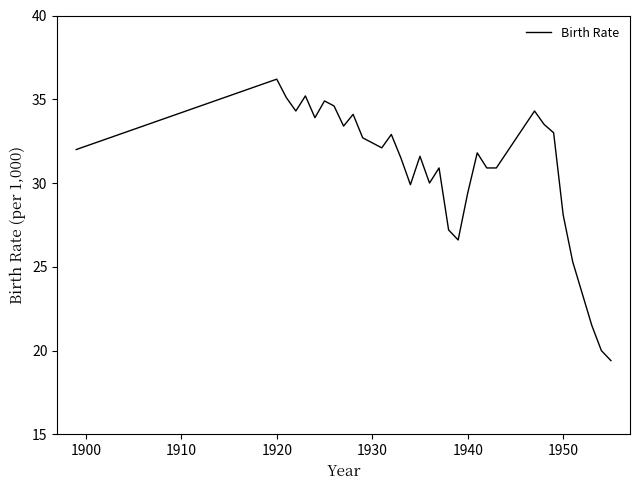

What is the minimum value shown in the chart?

19.4